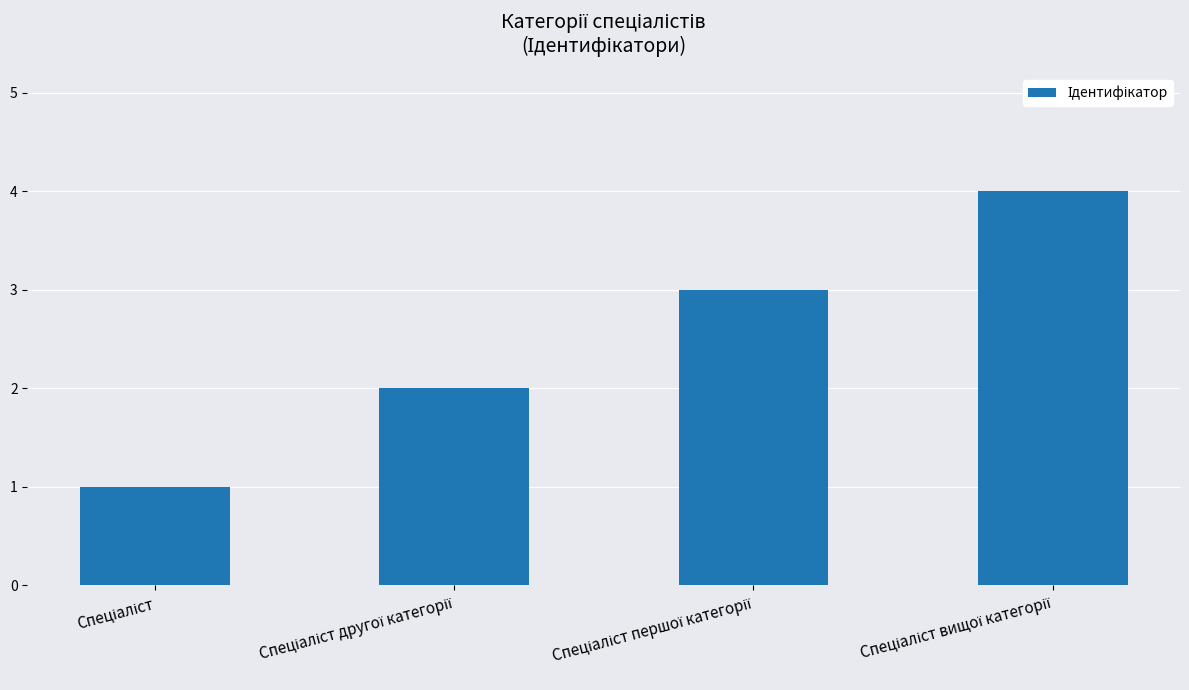

What is the difference between the maximum and minimum values?

3